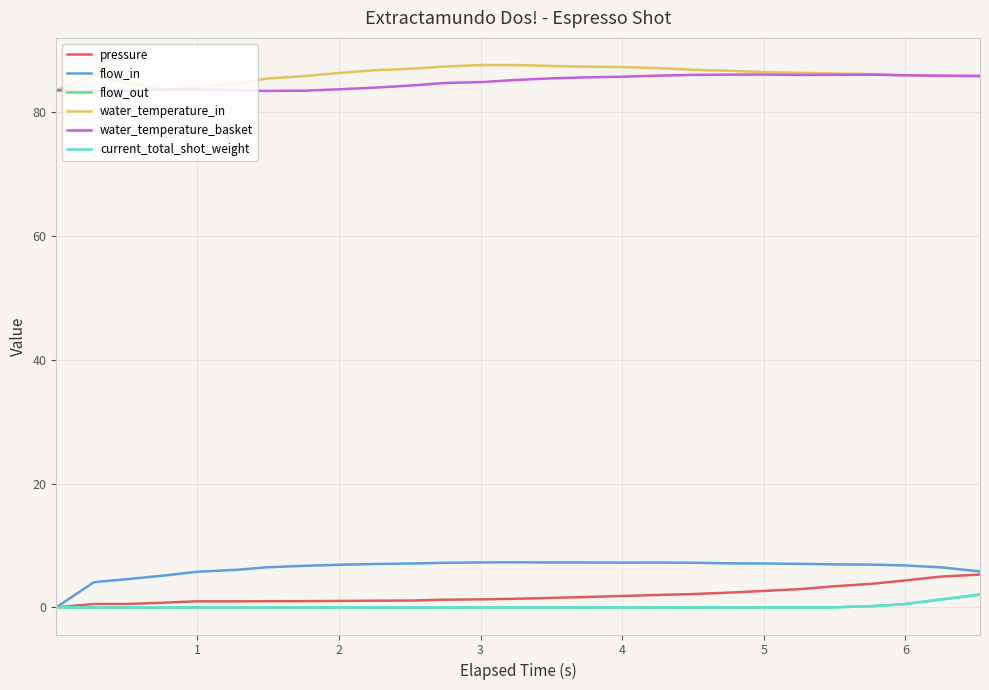

What is the maximum value shown in the chart?

87.6